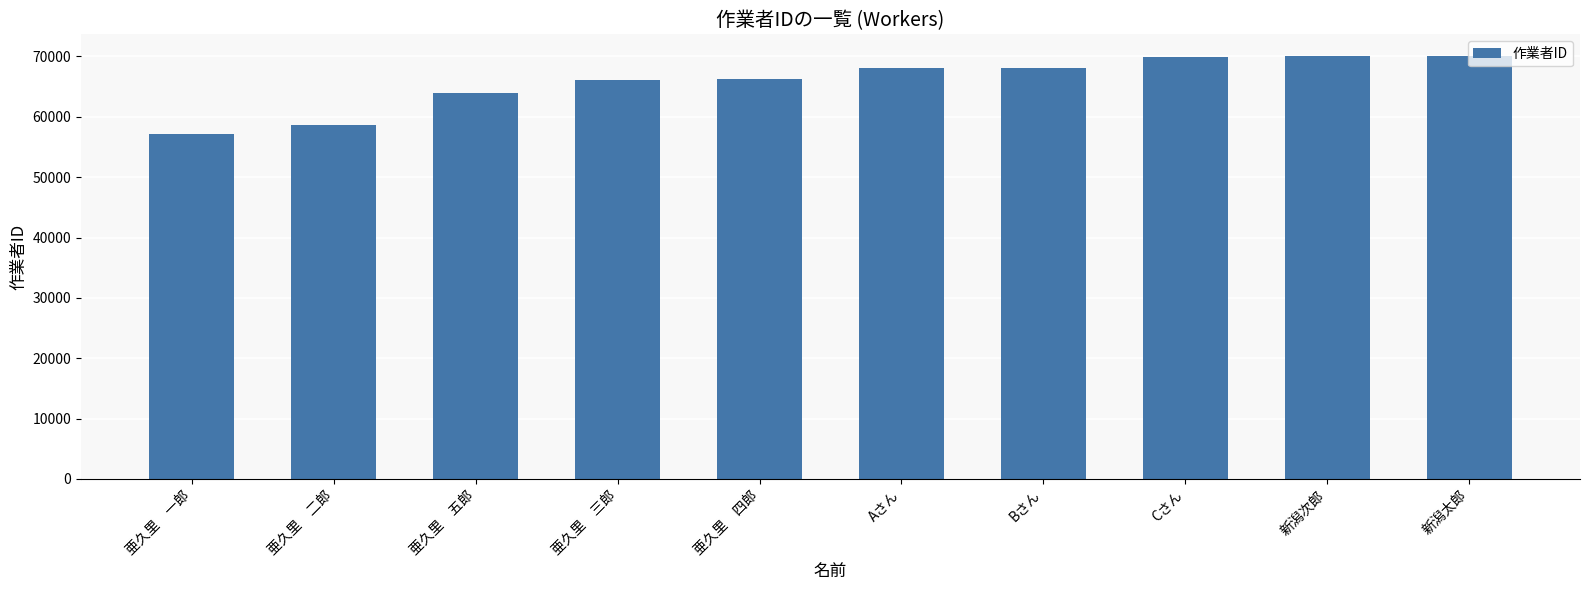

The chart shows a value of 46057 at Aさん. True or false?

False